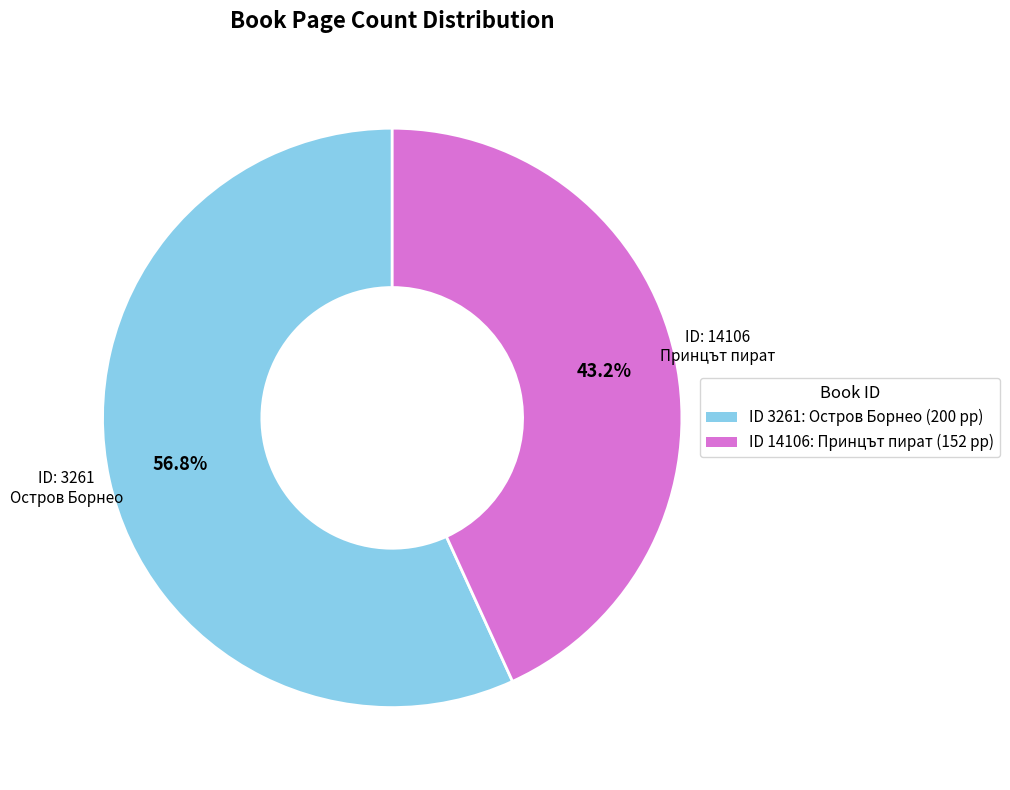

Is there a majority slice in this chart?

Yes